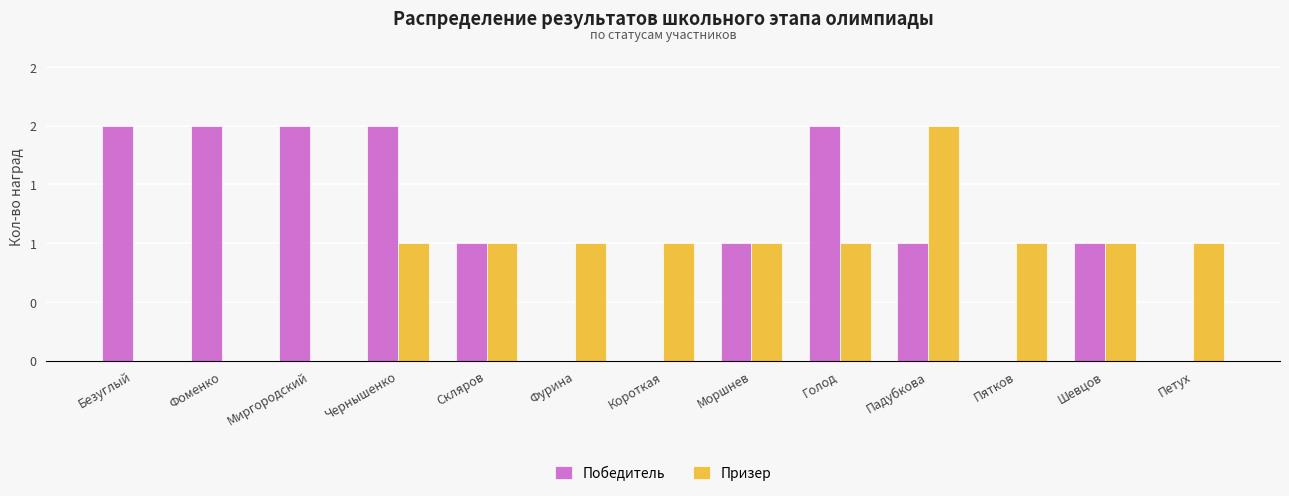

What are all the series names shown in the legend?

Победитель, Призер